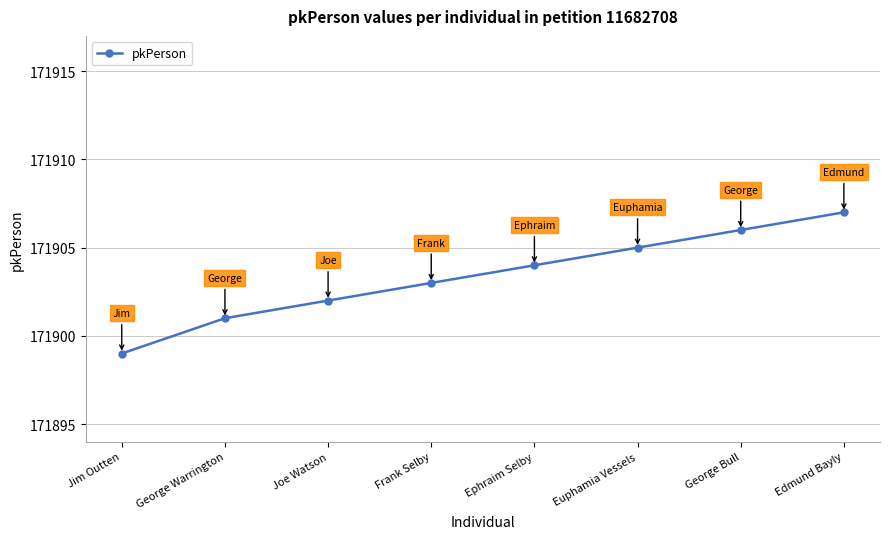

Is this an area chart (filled region under the line)?

No